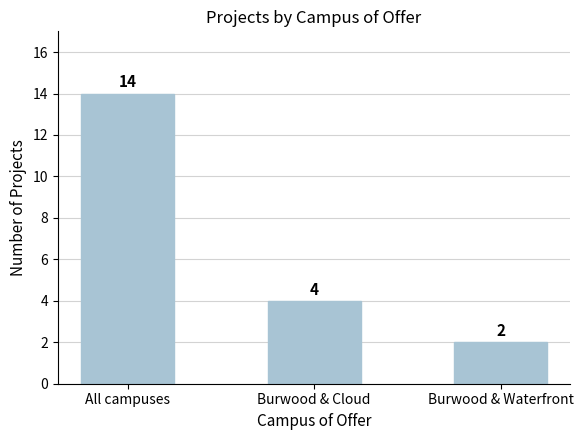

Reading left to right, list all the values displayed in this chart.

14	4	2